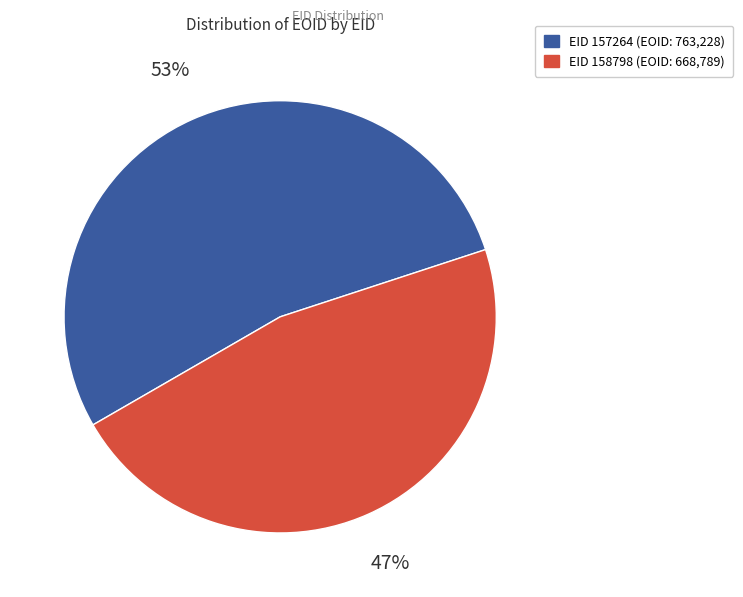

Which slice is the largest?

EID 157264 (EOID: 763,228)